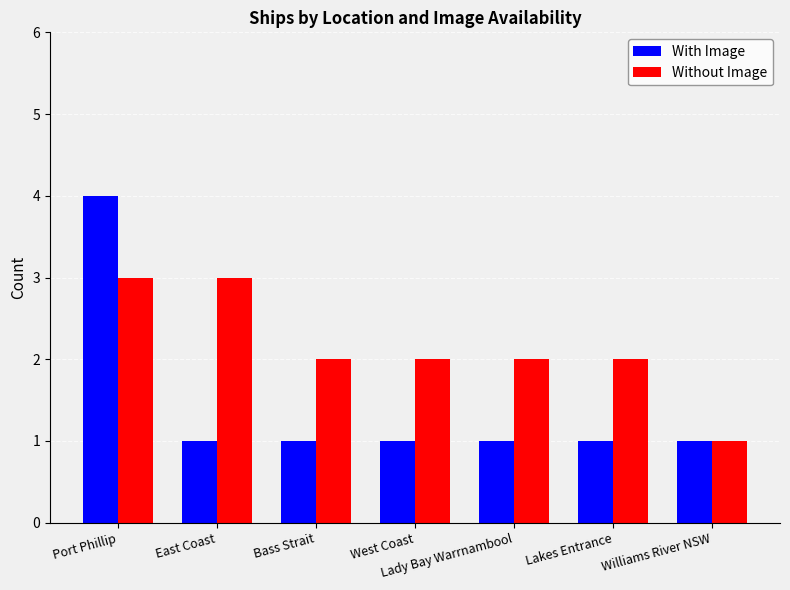

What is the sum of the Without Image values at East Coast and Port Phillip?

6